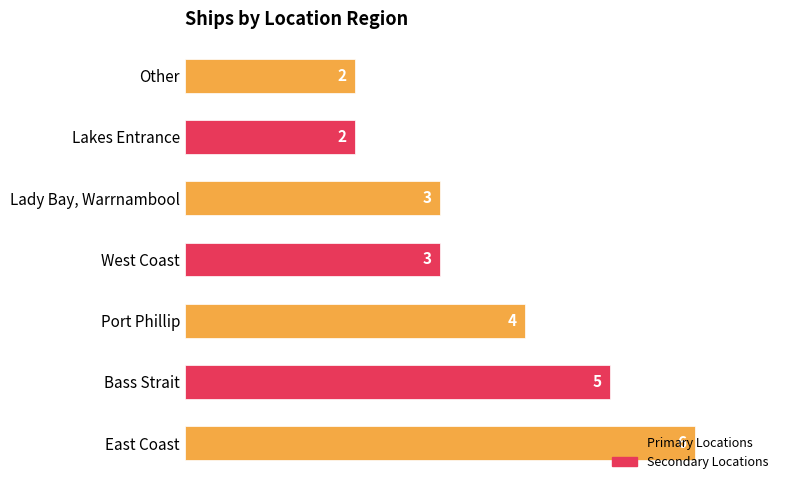

Between West Coast and Port Phillip, which is larger?

Port Phillip